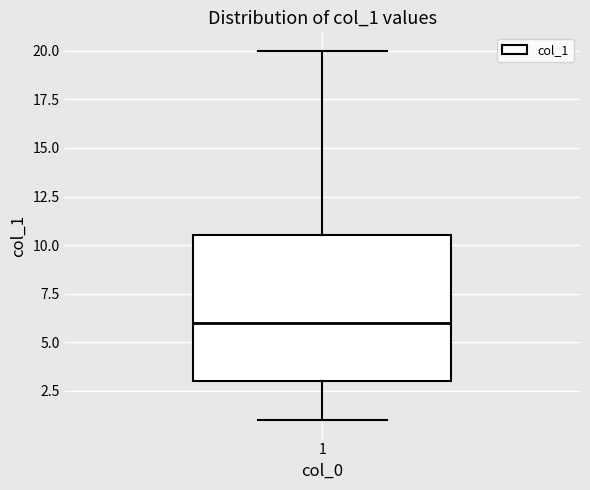

Read this box plot against the y-axis: the position of the median line, the range covered by the box, and the ends of both whiskers. The values are not printed on the chart, so give them approximately, as read against the axis.

median 6.0, box 3.0 to 10.5, whiskers 1.0 to 20.0